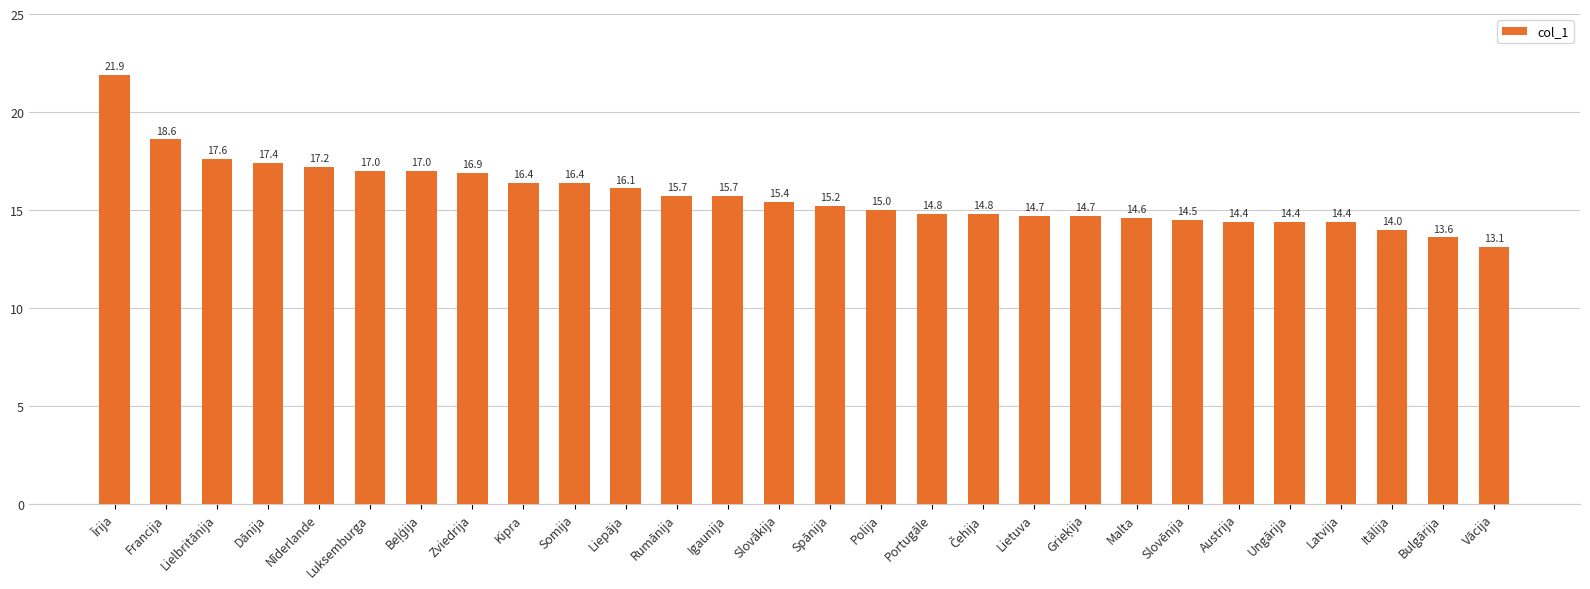

Count the number of data series in this chart.

1